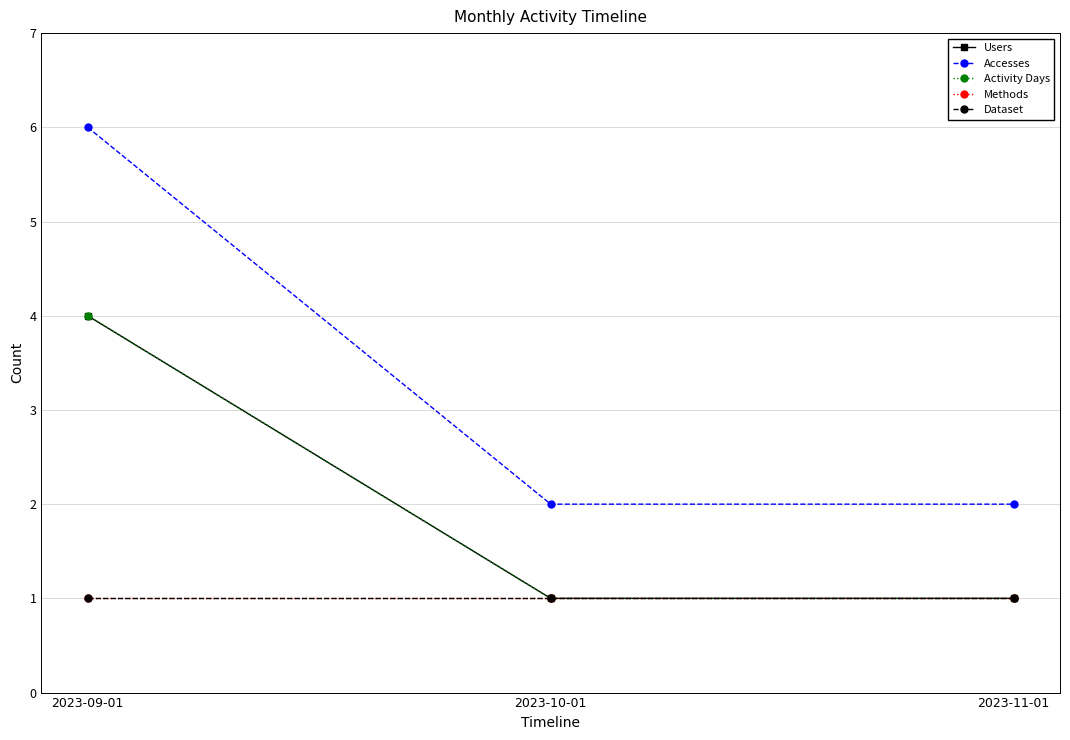

At 2023-11-01, list the series in order from largest to smallest.

Accesses, Users, Activity Days, Methods, Dataset